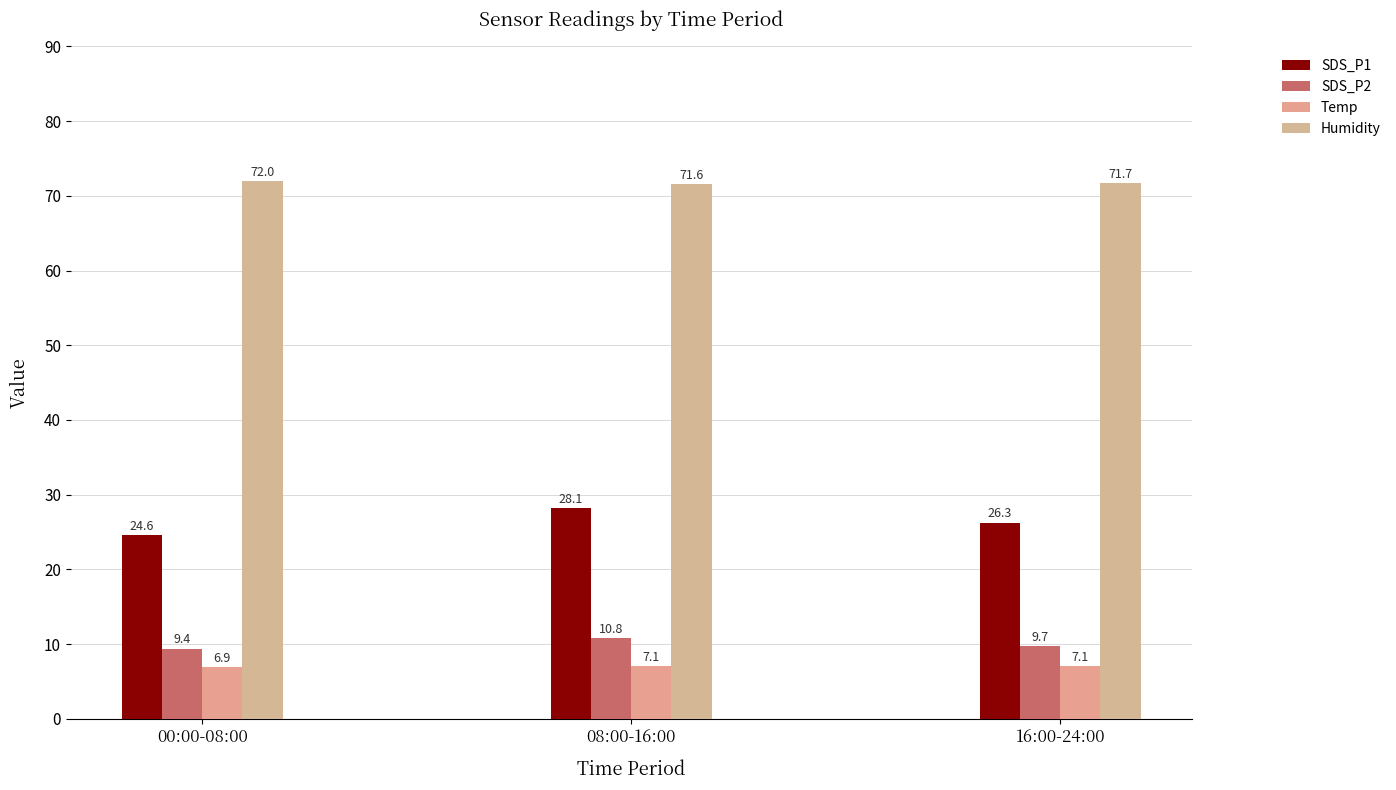

At how many categories does at least one series exceed 51?

3